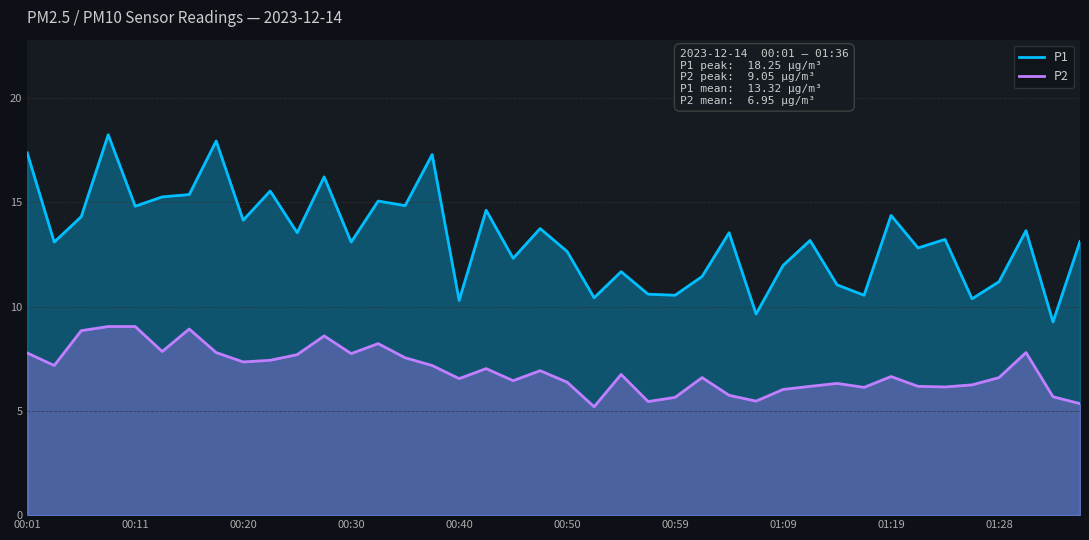

True or false: P1 and P2 intersect in this chart.

False